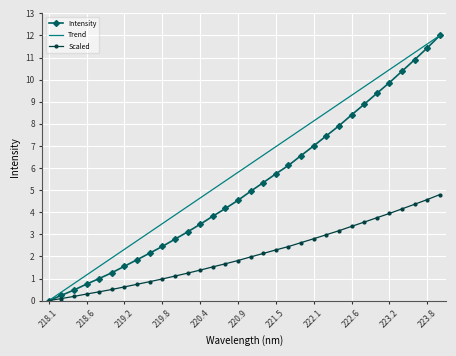

Which series has the largest total across all categories?

Trend